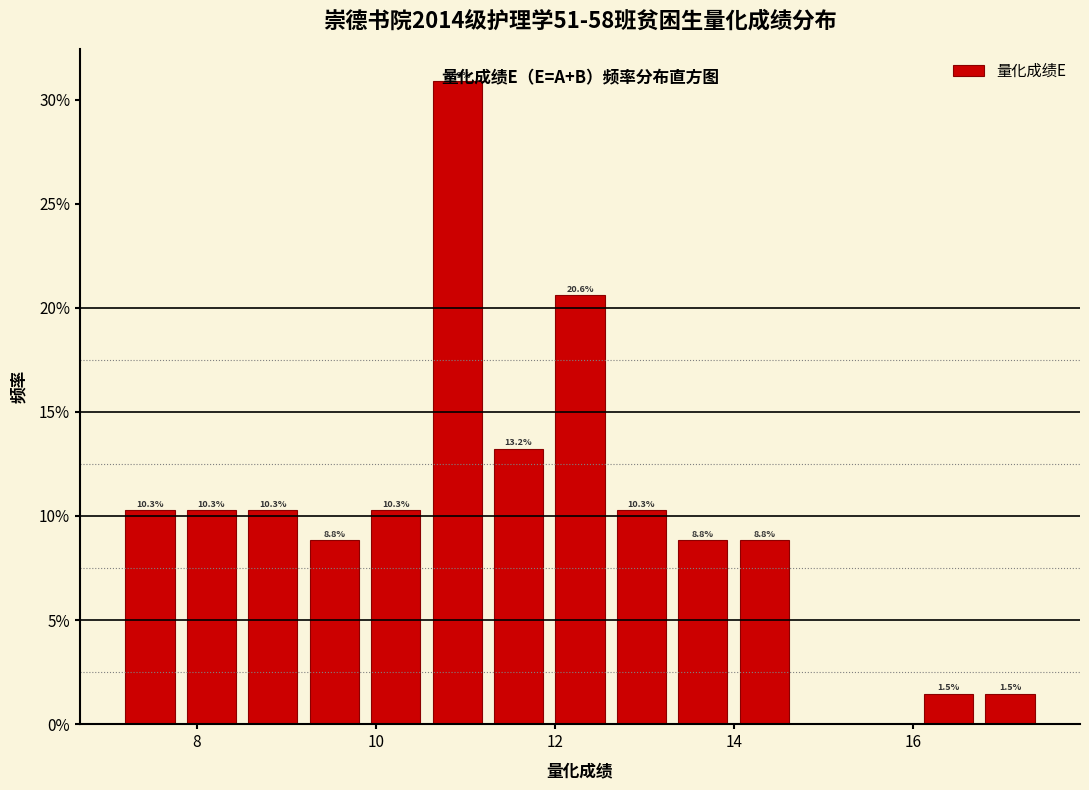

Read against the x-axis, roughly where is the centre of the tallest bar?

11.0